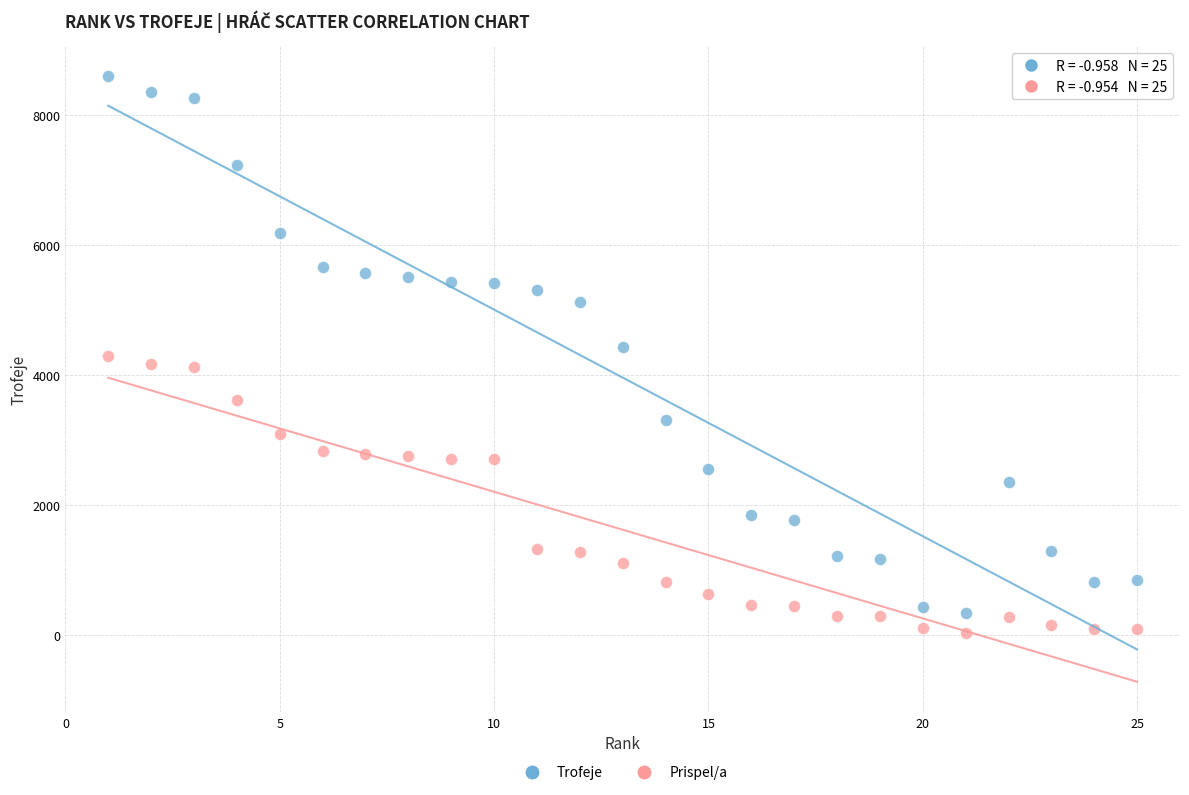

Across all data points, what is the range of Y values (max minus min)?

8546